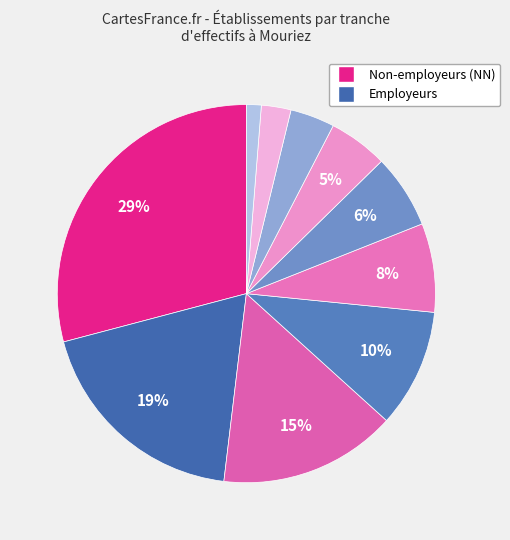

To the nearest percent, what is the difference between the largest and smallest slice percentages?

28%